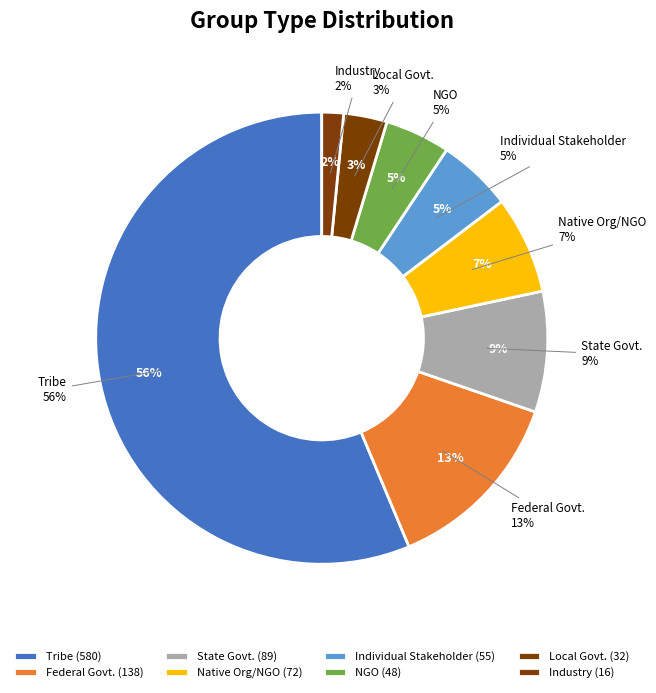

Does any single category account for the majority?

Yes